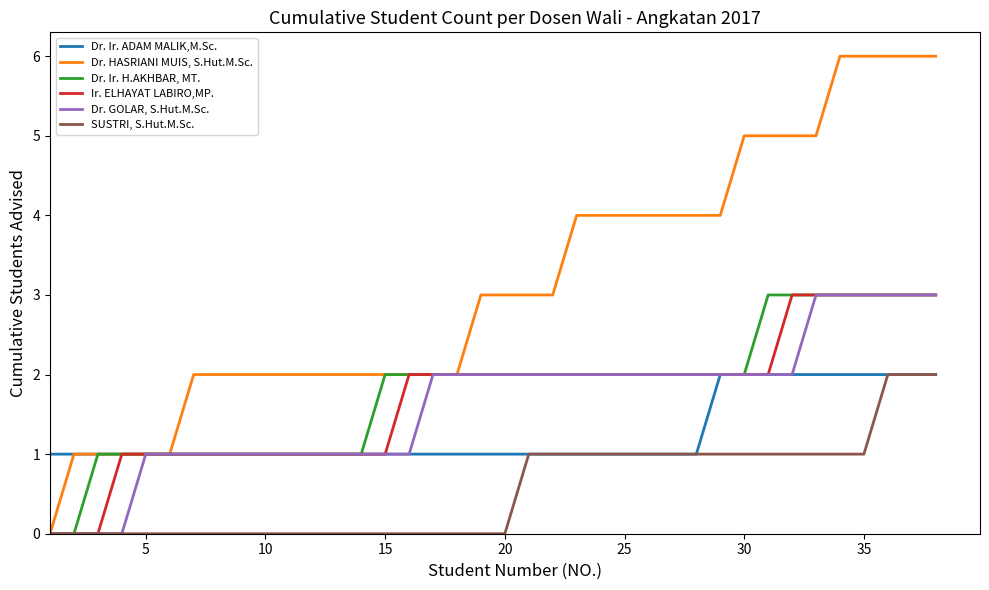

Which series has the largest range (max minus min)?

Dr. HASRIANI MUIS, S.Hut.M.Sc.